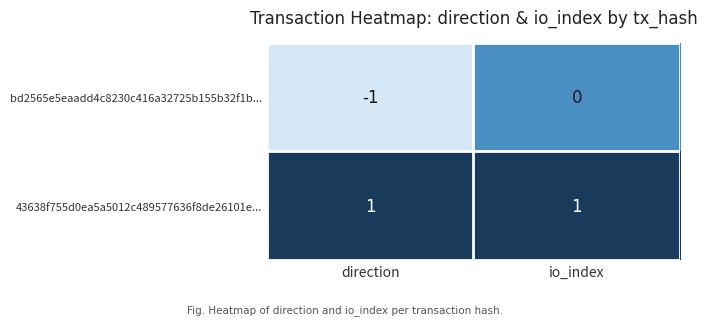

Where is bd2565e5eaadd4c8230c416a32725b155b32f1b... nearest to the value 0?

io_index